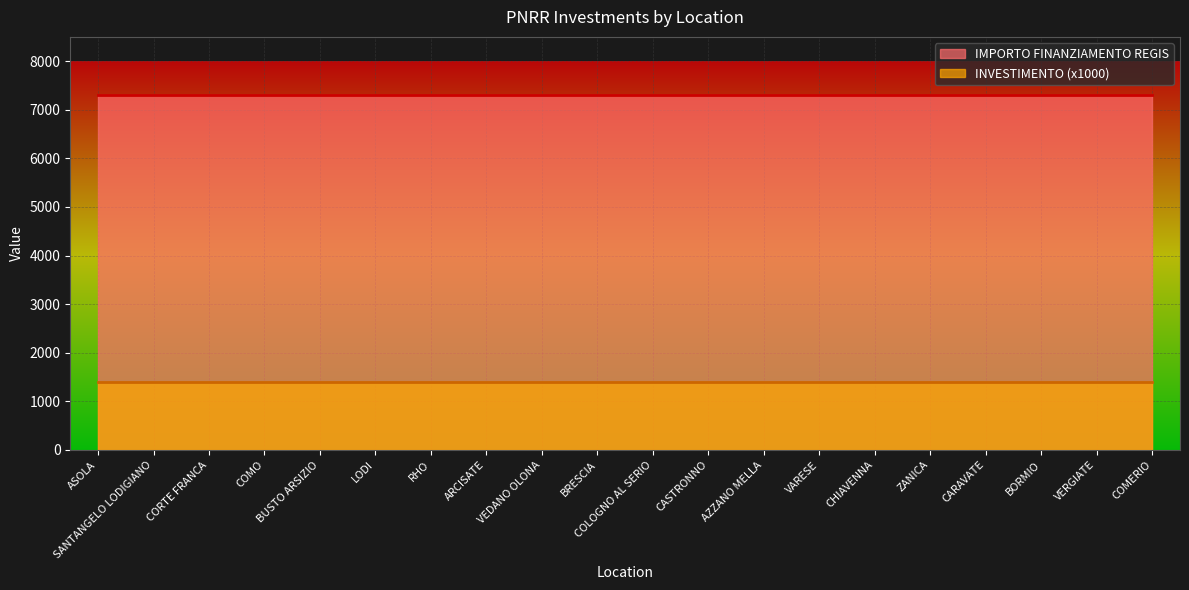

What is the value of the IMPORTO FINANZIAMENTO REGIS point at the 17th from the left?

7301.0